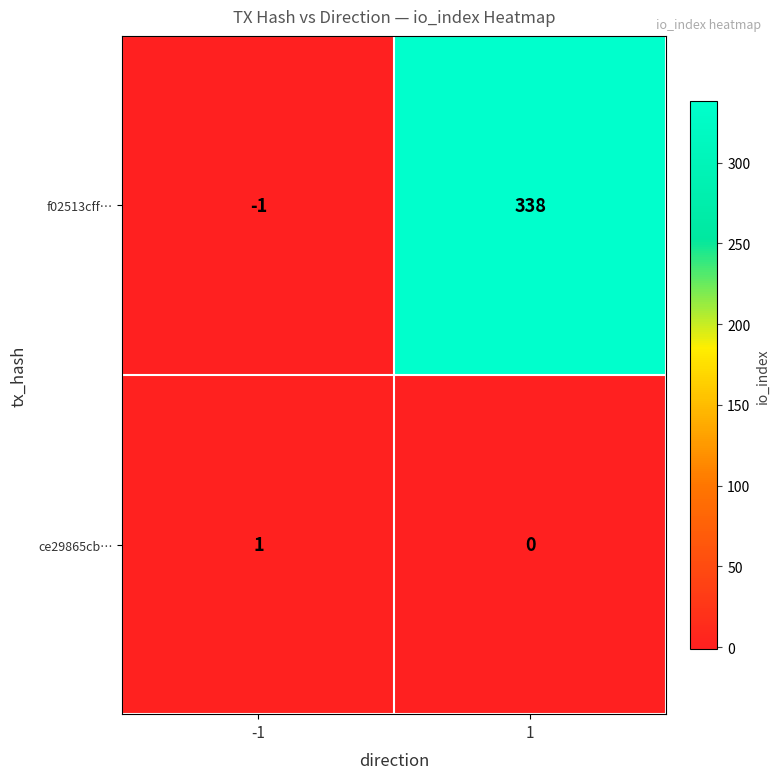

What is the sum of the f02513cff… values at -1 and 1?

337